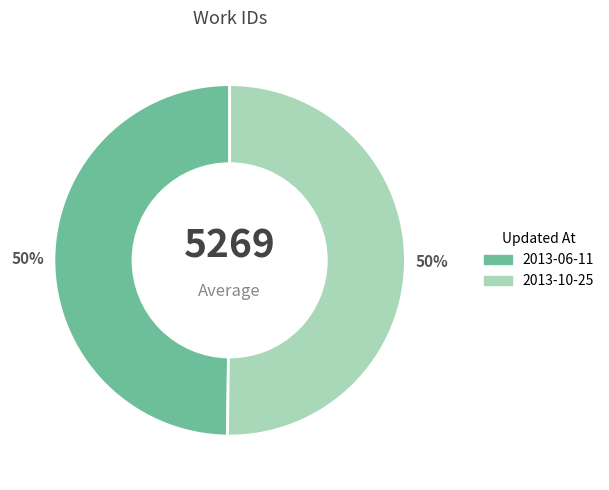

Is the sum of 2013-06-11 and 2013-10-25 greater than half?

Yes